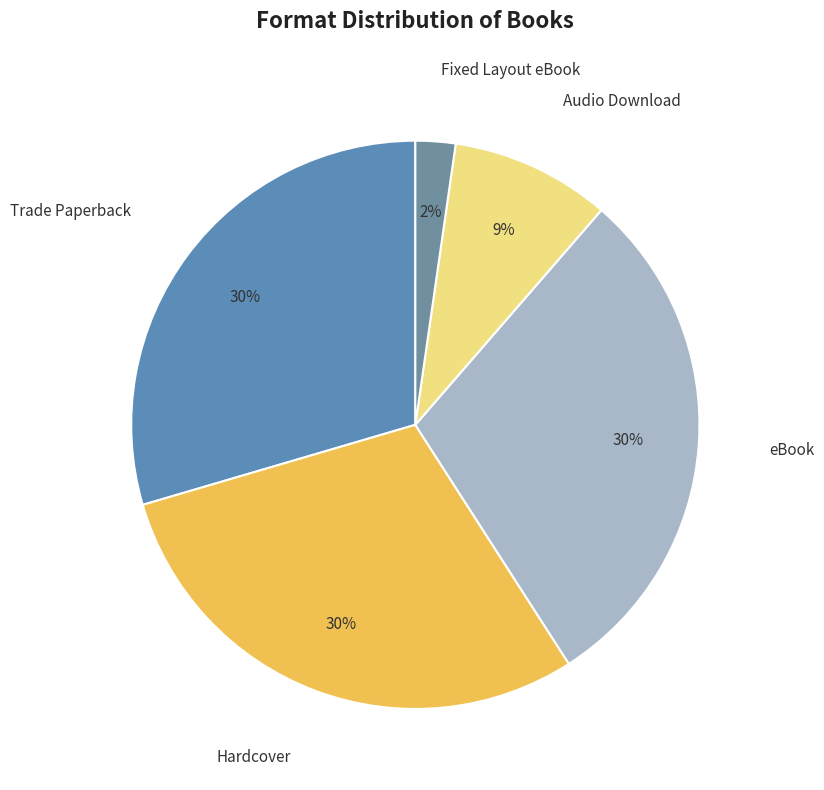

What percentage is the Fixed Layout eBook slice, to the nearest percent?

2%